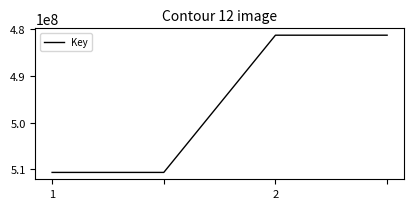

What is the greatest value displayed?

510636639